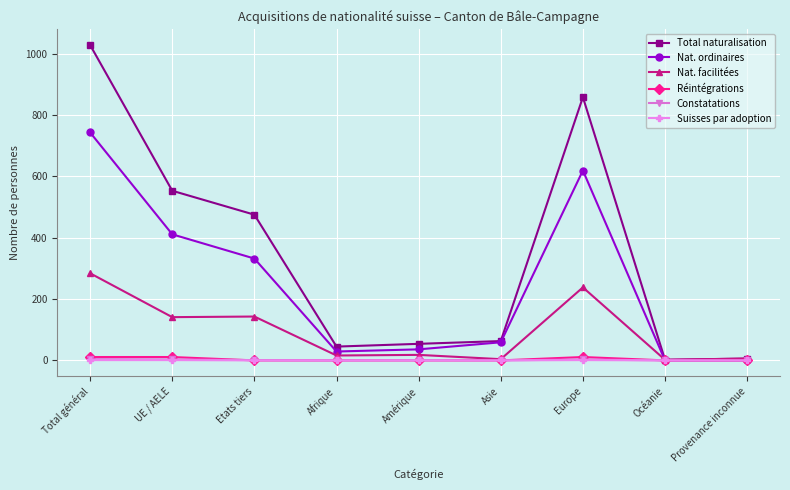

At how many categories does at least one series exceed 111?

4